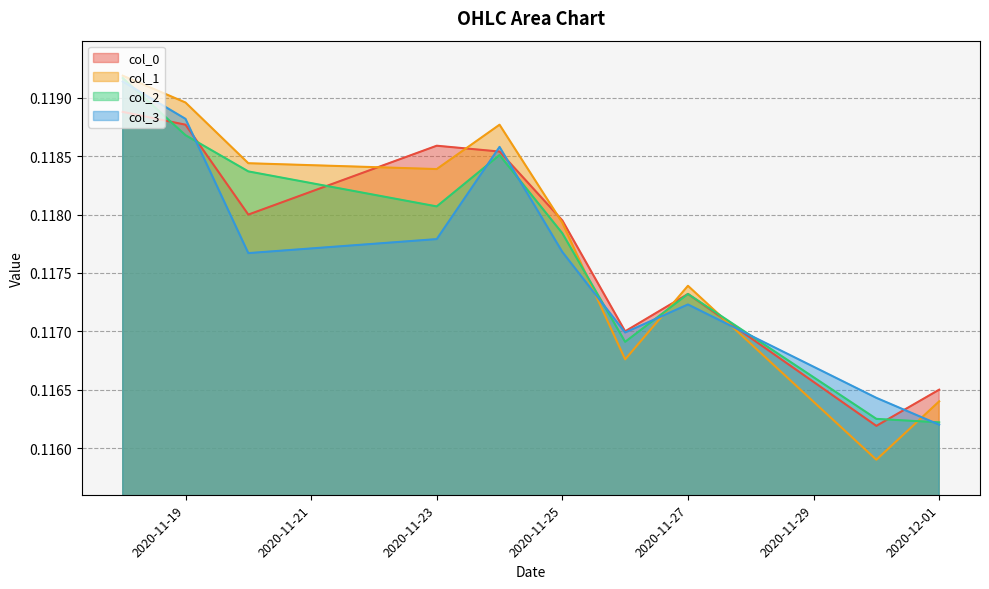

List the series in order of their peak value, highest first.

col_1, col_2, col_3, col_0